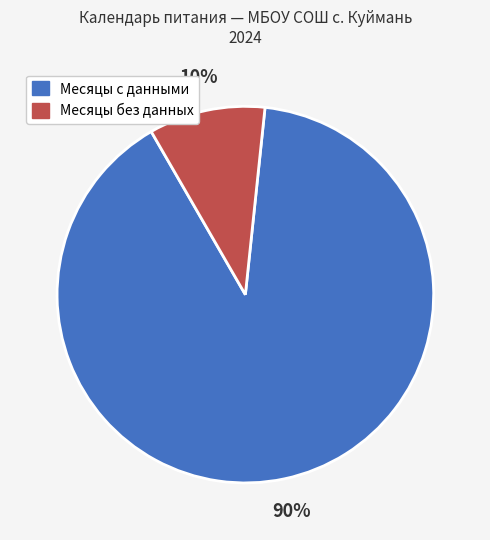

Is there a majority slice in this chart?

Yes